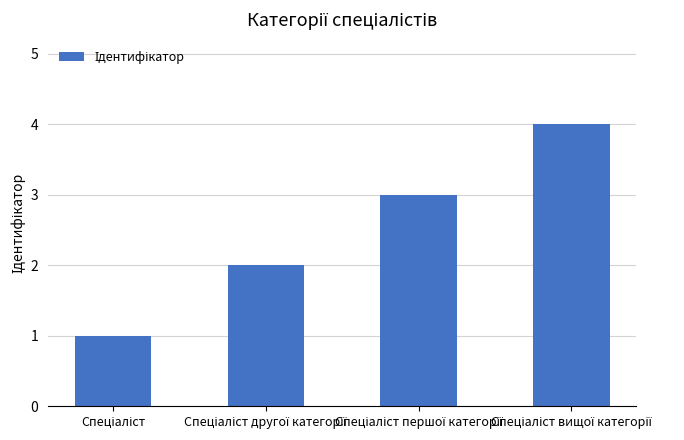

What is the difference between the maximum and minimum values?

3